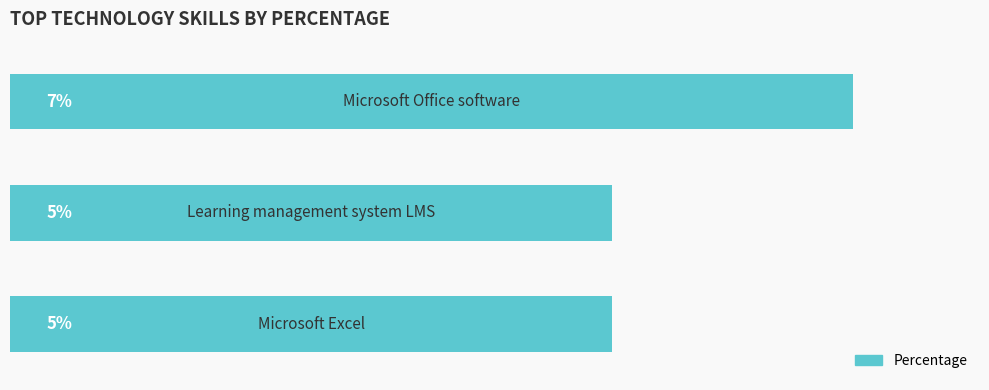

Does the chart contain any negative values?

No